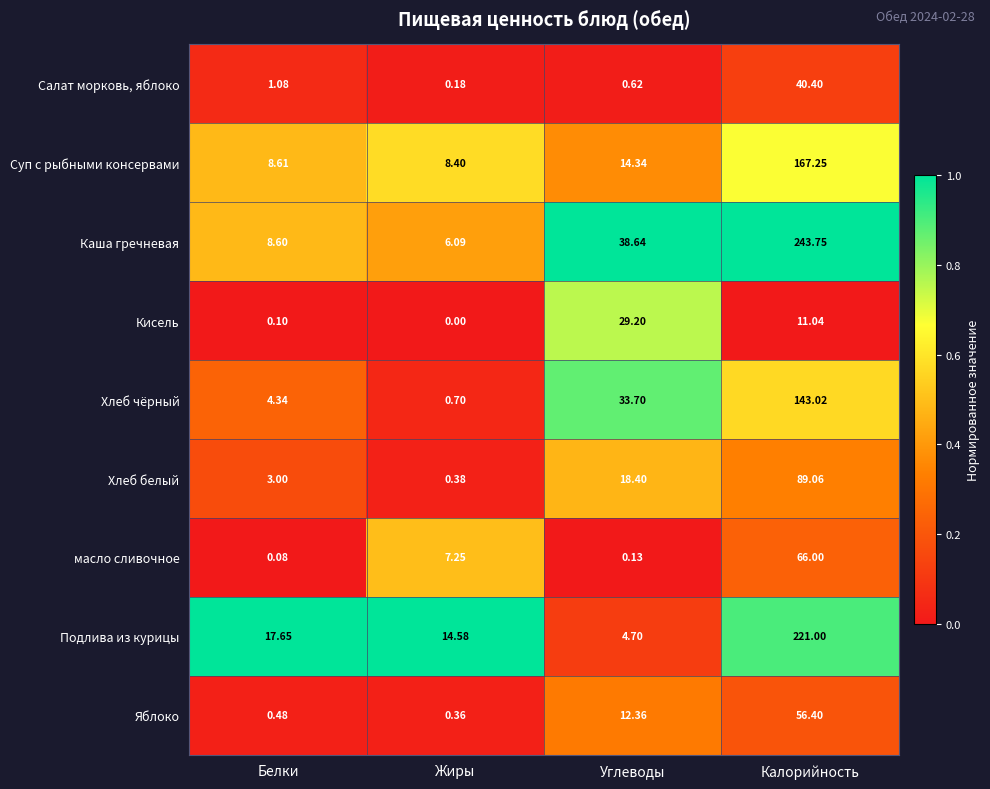

List the labels in order of Салат морковь, яблоко value, smallest first.

Жиры, Углеводы, Белки, Калорийность